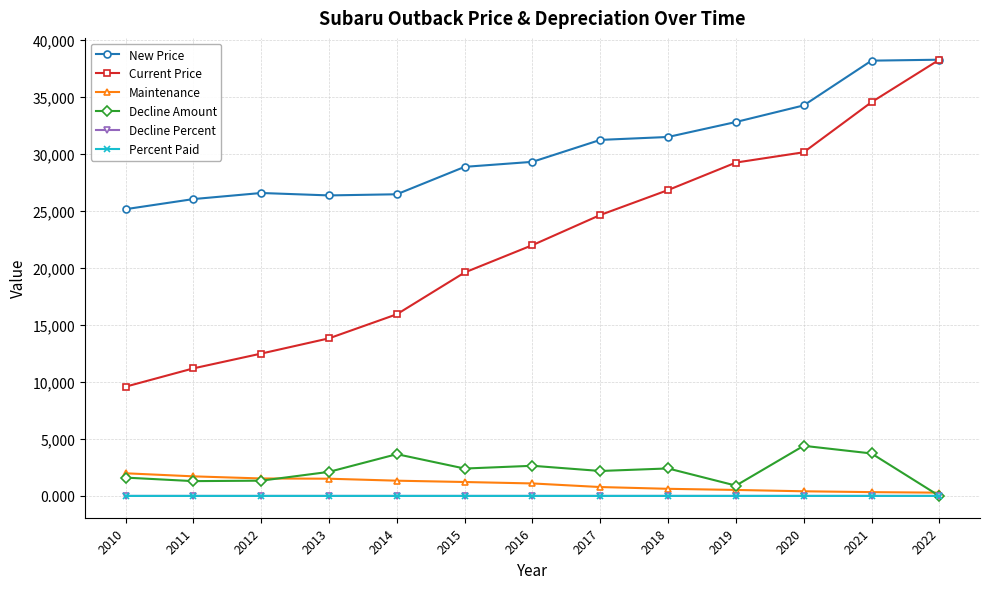

Count the number of categories in the chart.

13